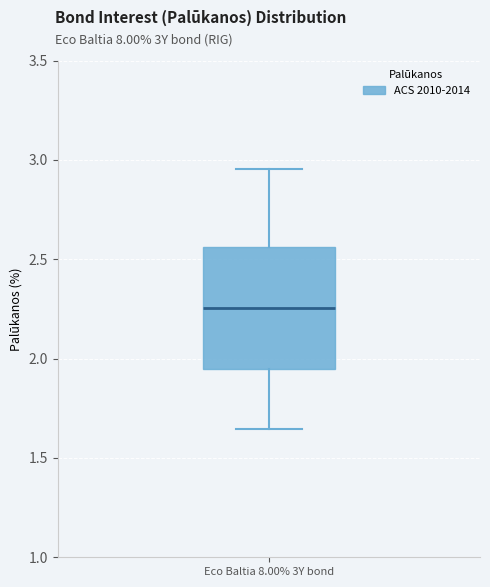

Transcribe this box plot: give where the median line is, the range the box spans, and where the two whiskers end, as read against the y-axis. The values are not printed on the chart, so give them approximately, as read against the axis.

median 2.25, box 1.95 to 2.55, whiskers 1.65 to 2.95